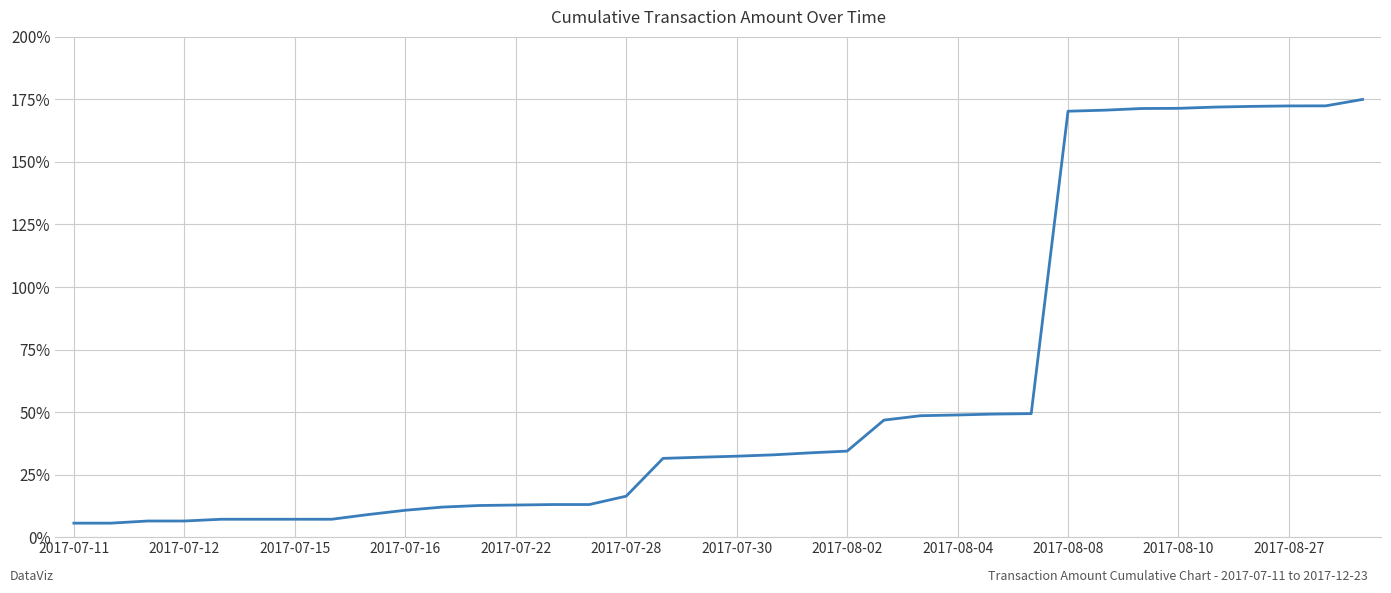

What is the minimum value shown in the chart?

5.6